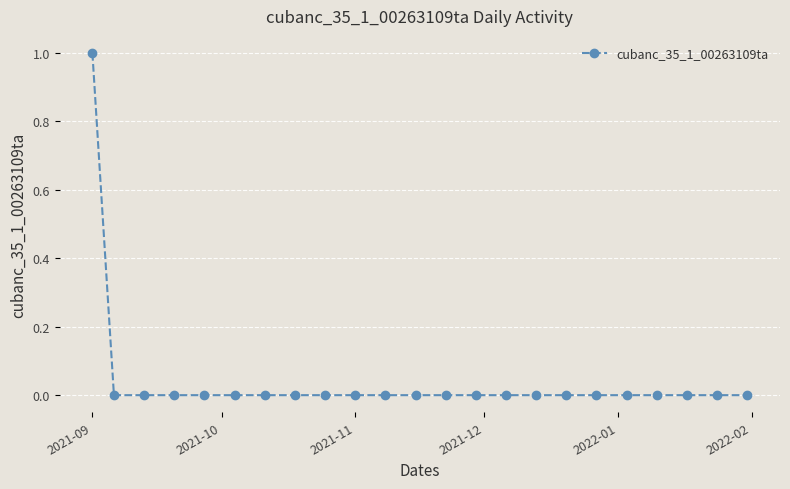

Reading left to right, list all the values displayed in this chart.

1	0	0	0	0	0	0	0	0	0	0	0	0	0	0	0	0	0	0	0	0	0	0